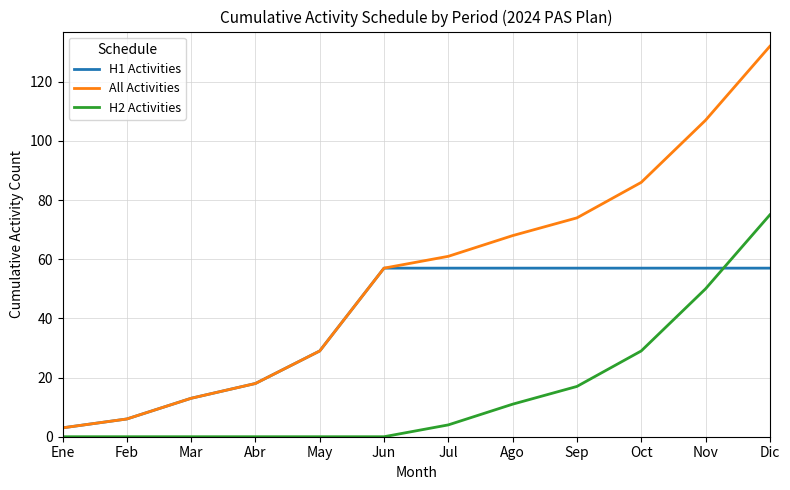

What is the sum of the H1 Activities values at Sep and Nov?

114